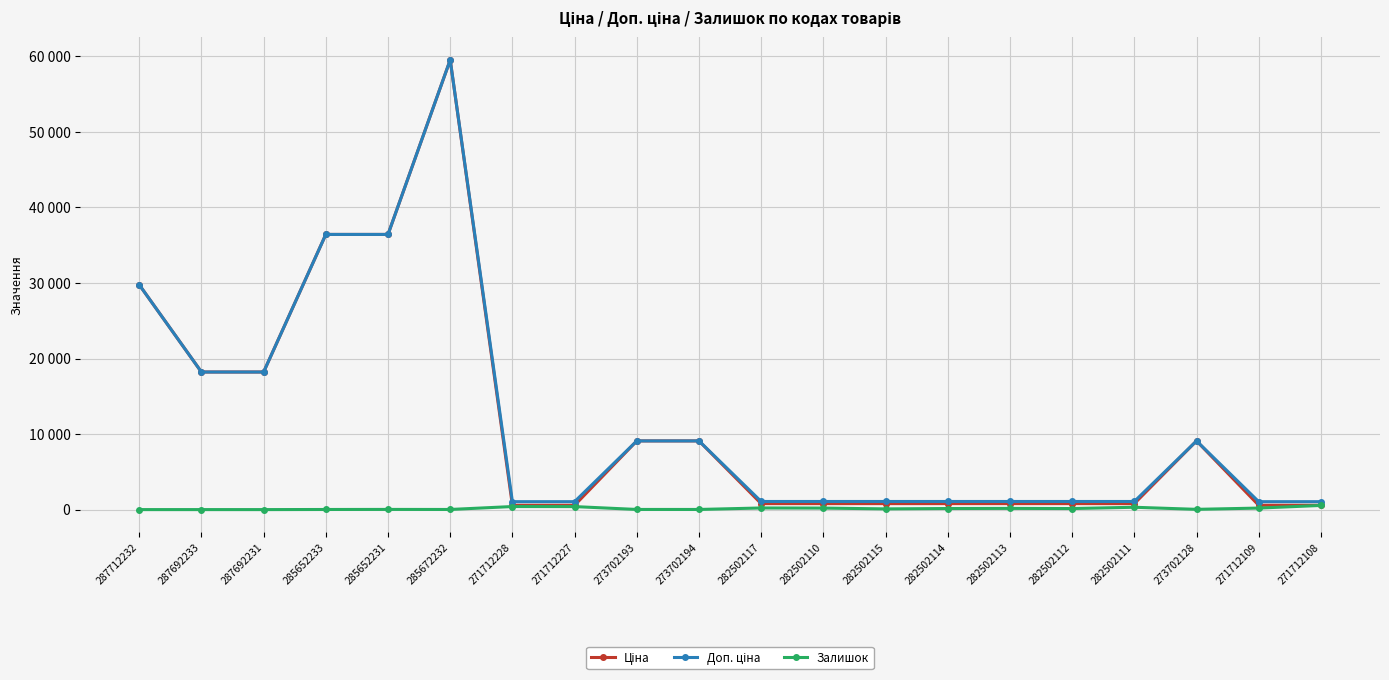

Which series has the largest total across all categories?

Доп. ціна